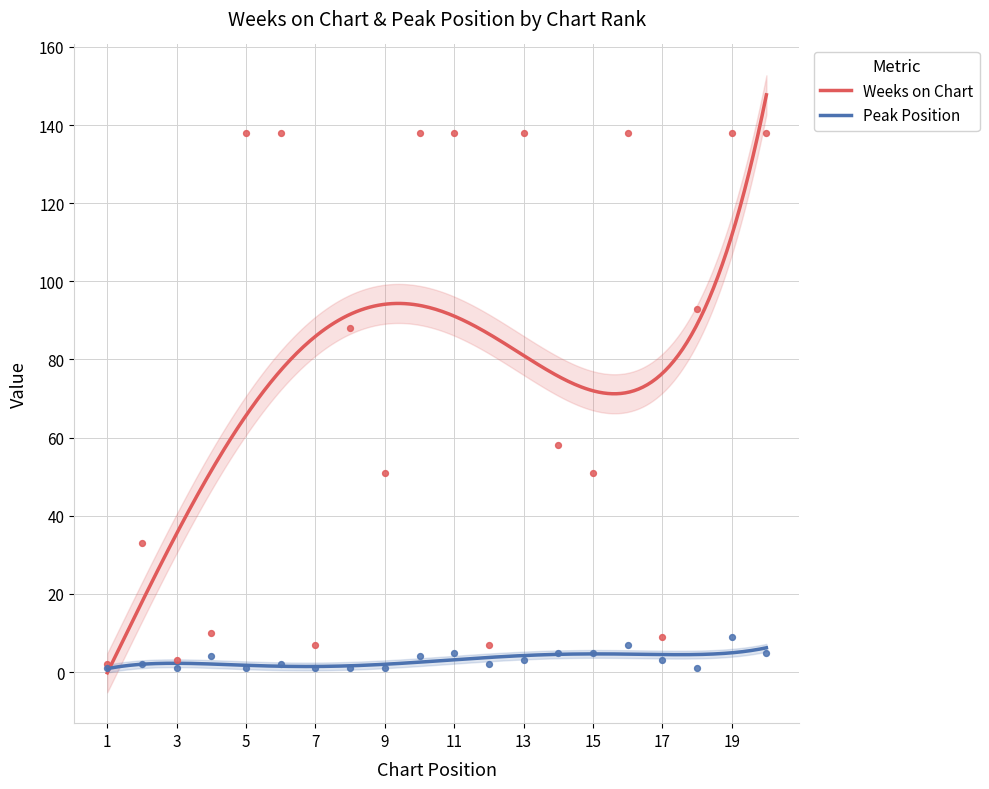

At how many categories does at least one series exceed 86?

10